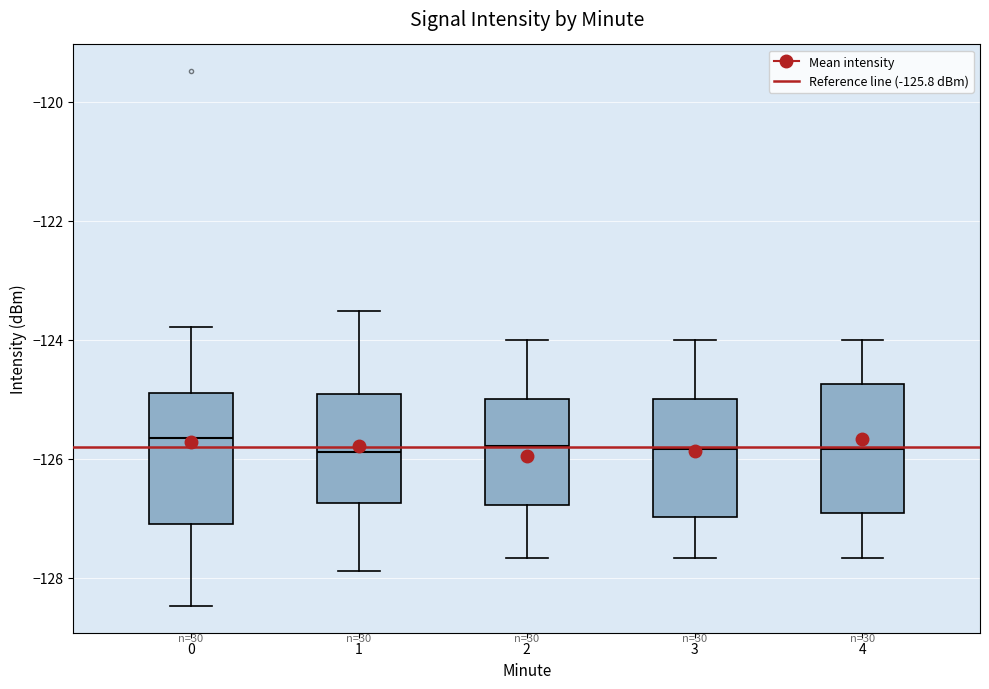

Where does the median line of the box at x = 2 sit on the y-axis? The values are not printed on the chart, so give them approximately, as read against the axis.

-125.8